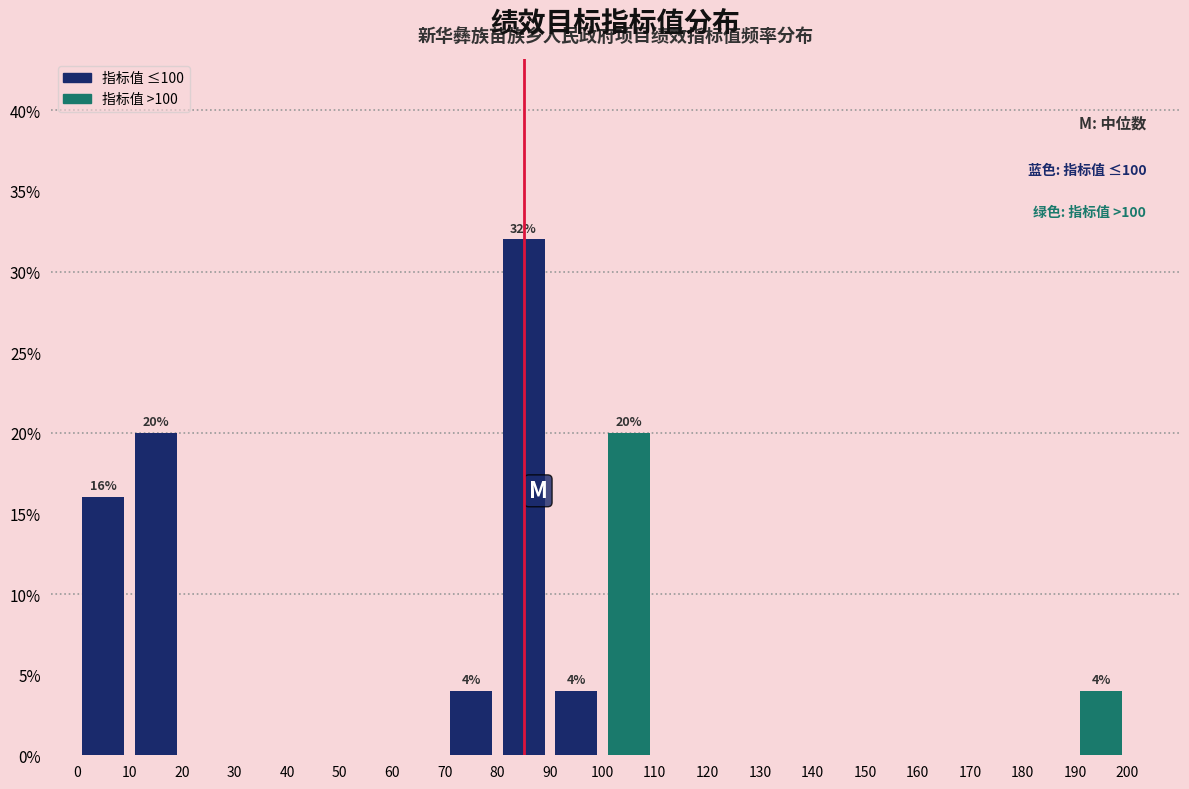

Which range on the x-axis has the tallest bar?

80 to 90